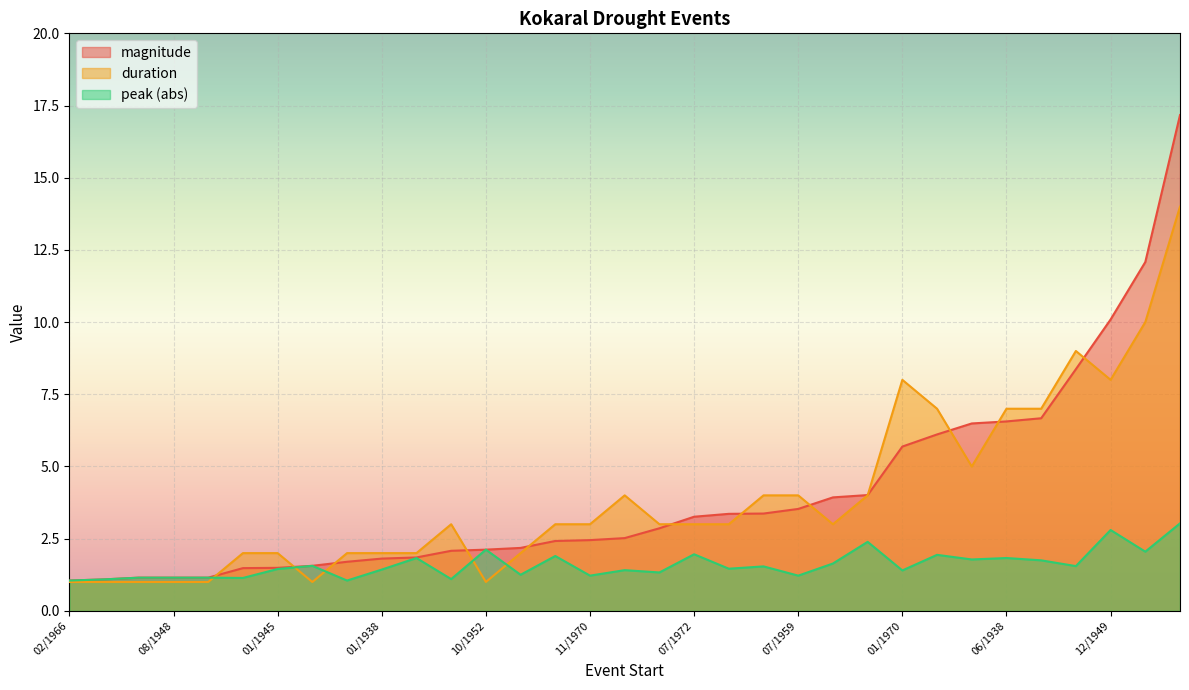

The magnitude series shows 8.4 at 11/1956. True or false?

True